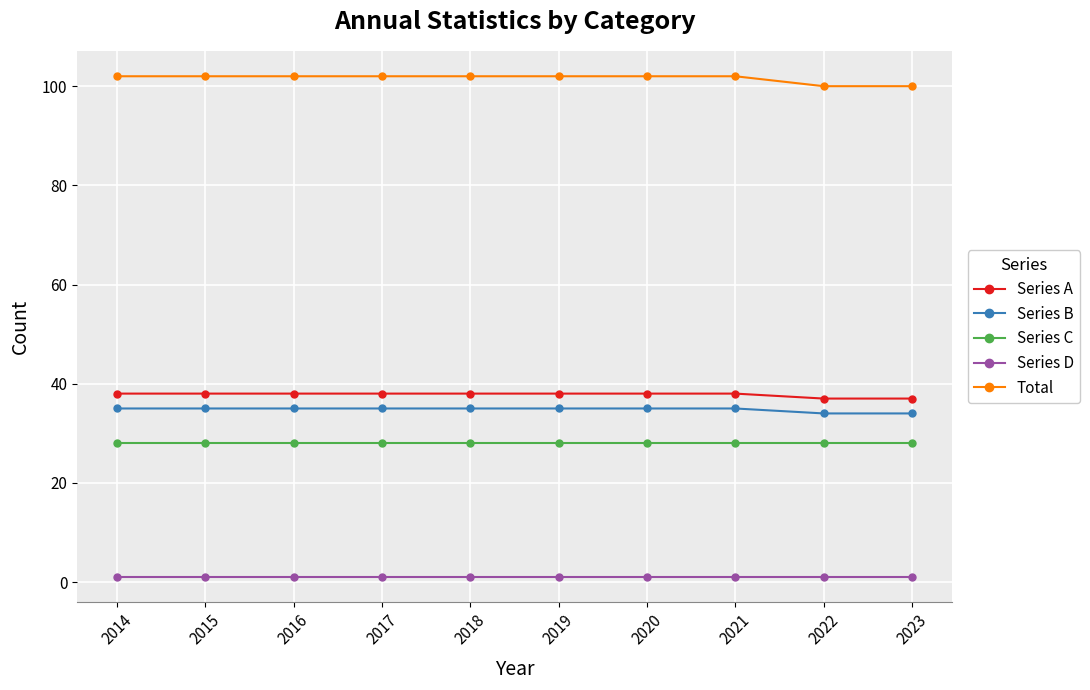

What is the value of the Total point at the 7th from the left?

102